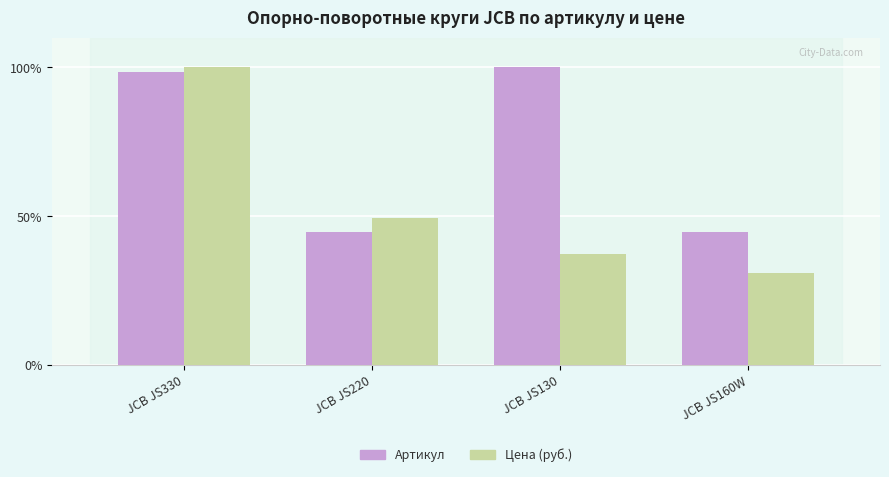

True or false: Цена (руб.) has a value of 6.7 at JCB JS160W.

False